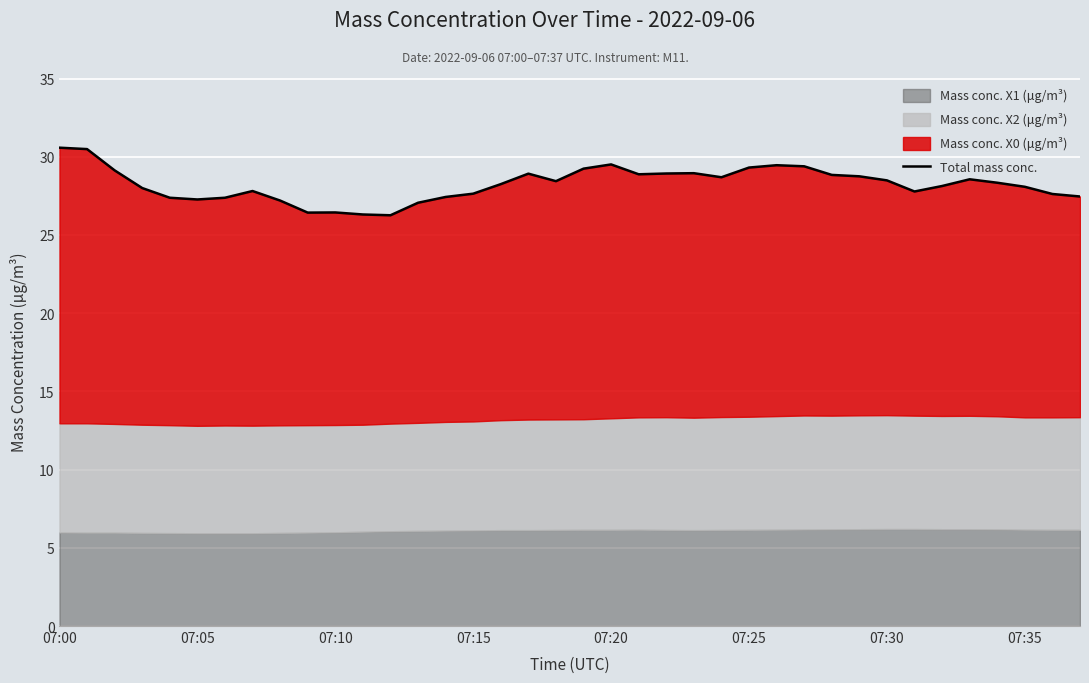

What is the difference between the maximum and second lowest values?

4.3